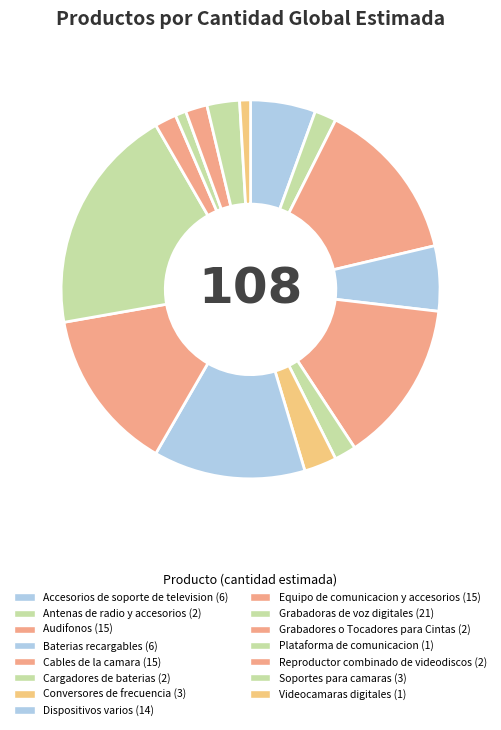

How many slices are in this pie chart?

15